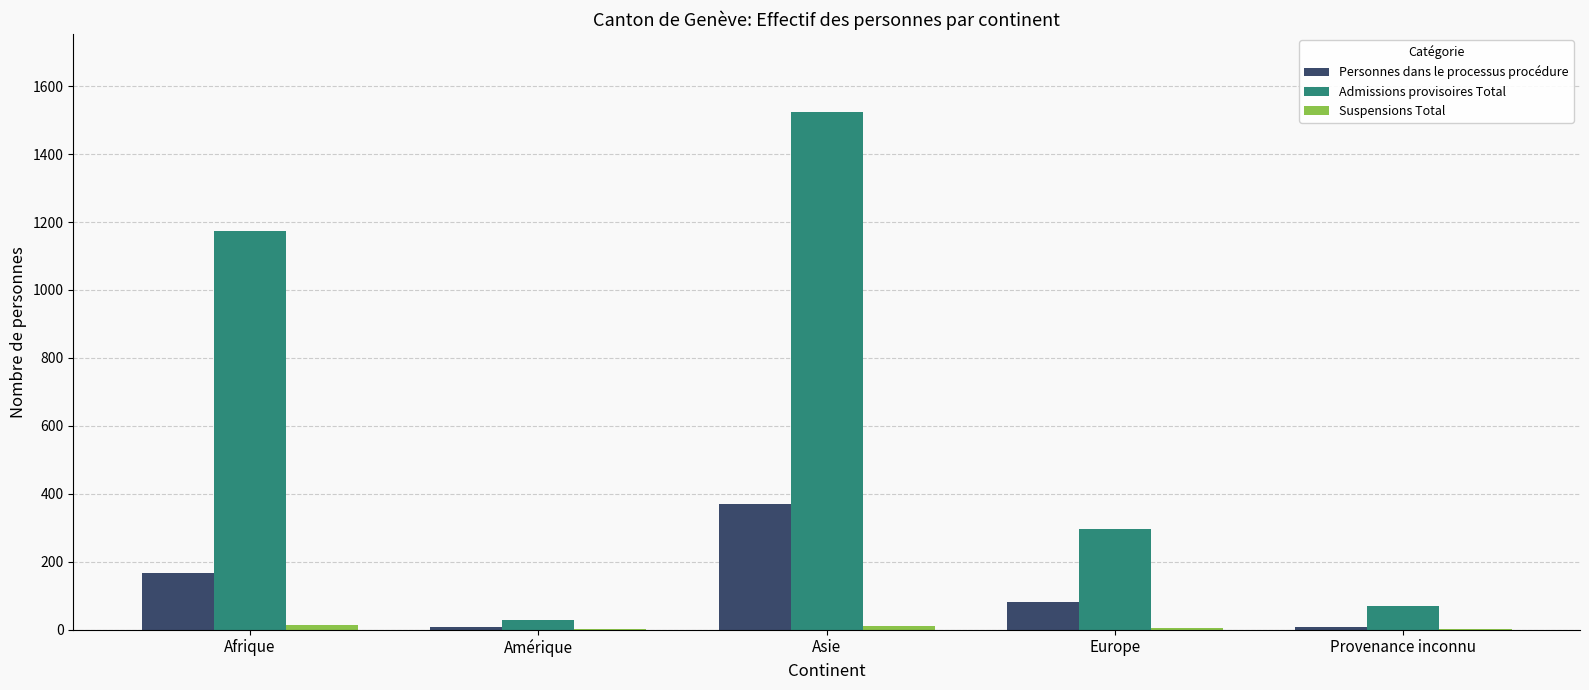

At which category is the sum across all series the highest?

Asie